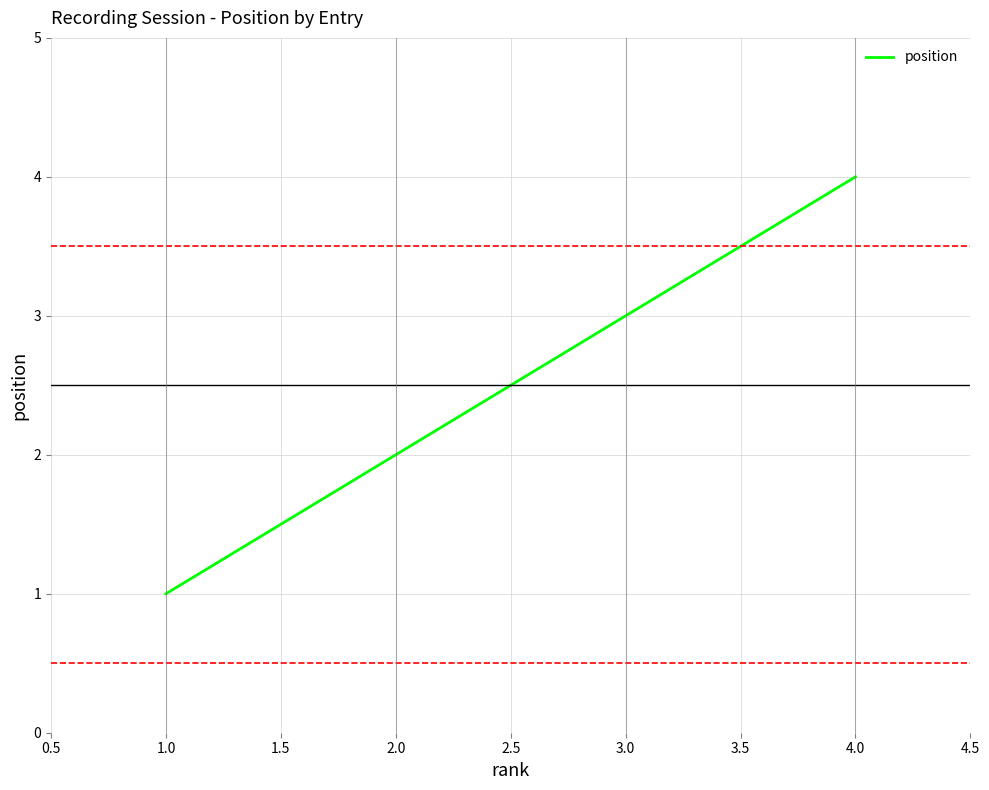

Rank the categories by value from lowest to highest.

1.0, 2.0, 3.0, 4.0